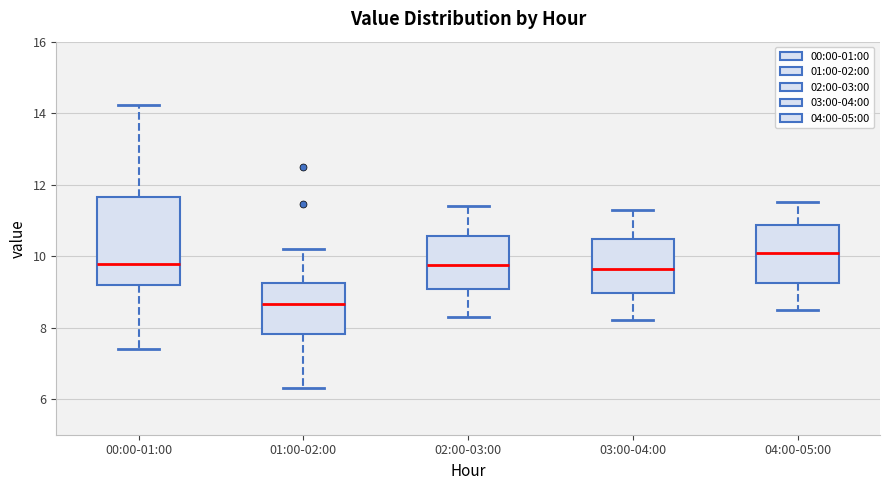

Which box has the lowest median line?

01:00-02:00